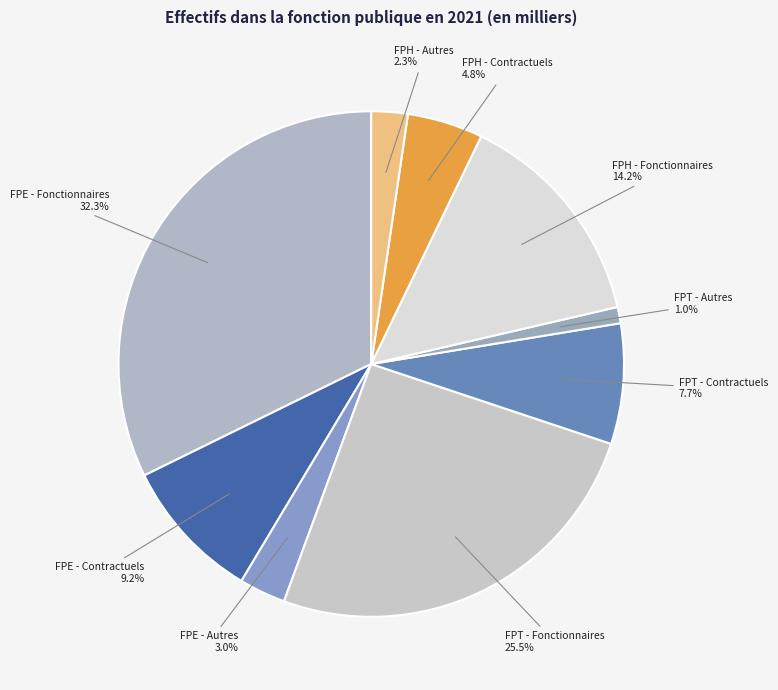

How many segments does this pie chart have?

9